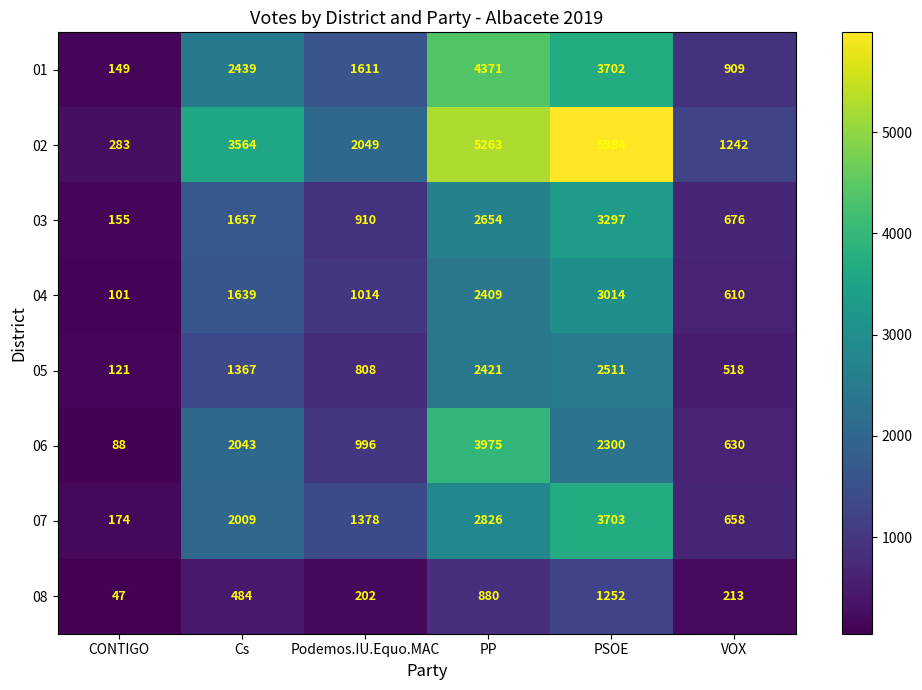

Is it true that 02 equals 97 at CONTIGO?

False